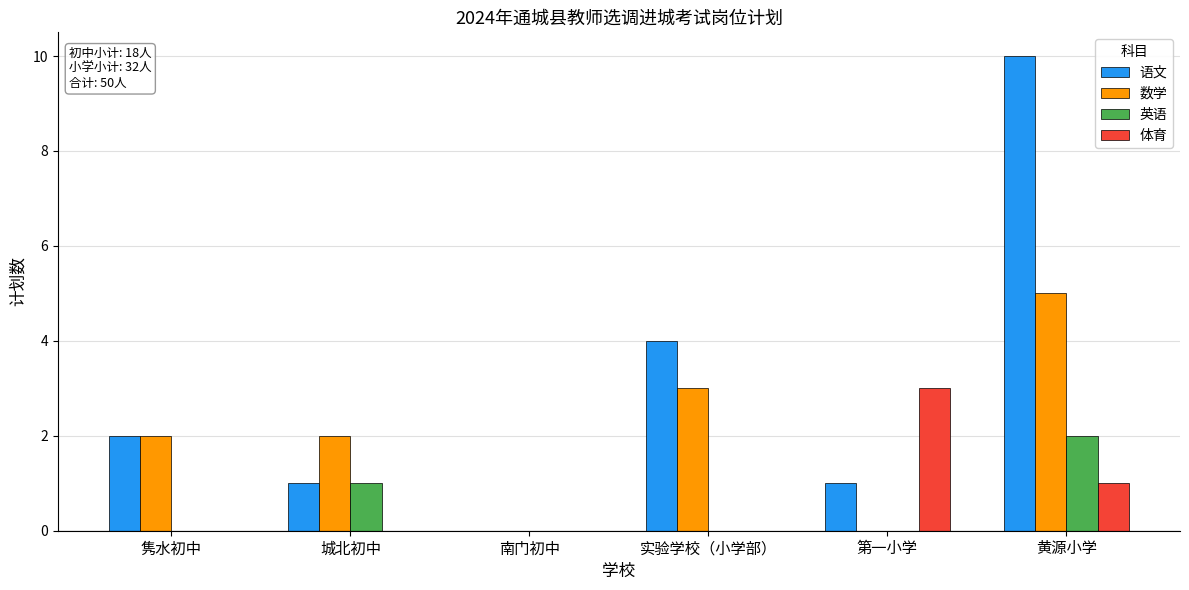

Which category has the highest value across all series?

黄源小学